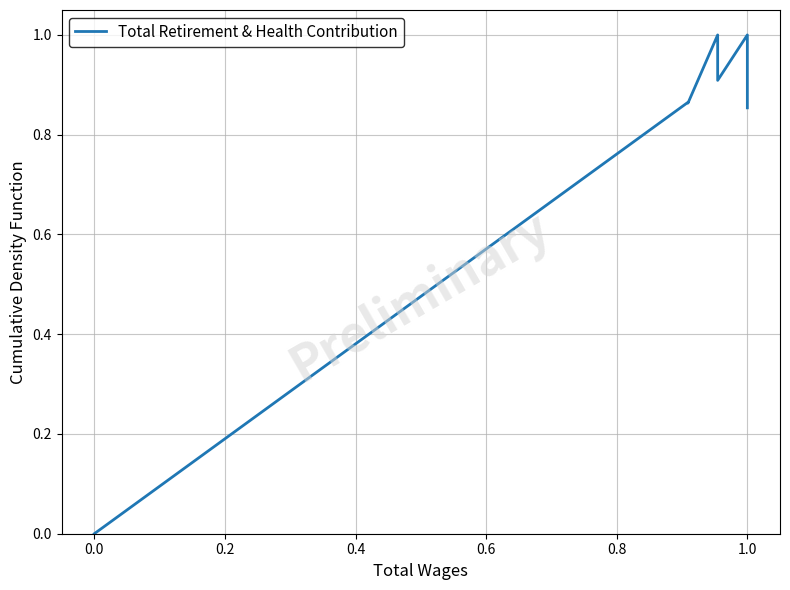

Reading right to left, list all the values displayed in this chart.

0.9	1.0	0.9	1.0	0.9	0.9	0.9	0.0	0.0